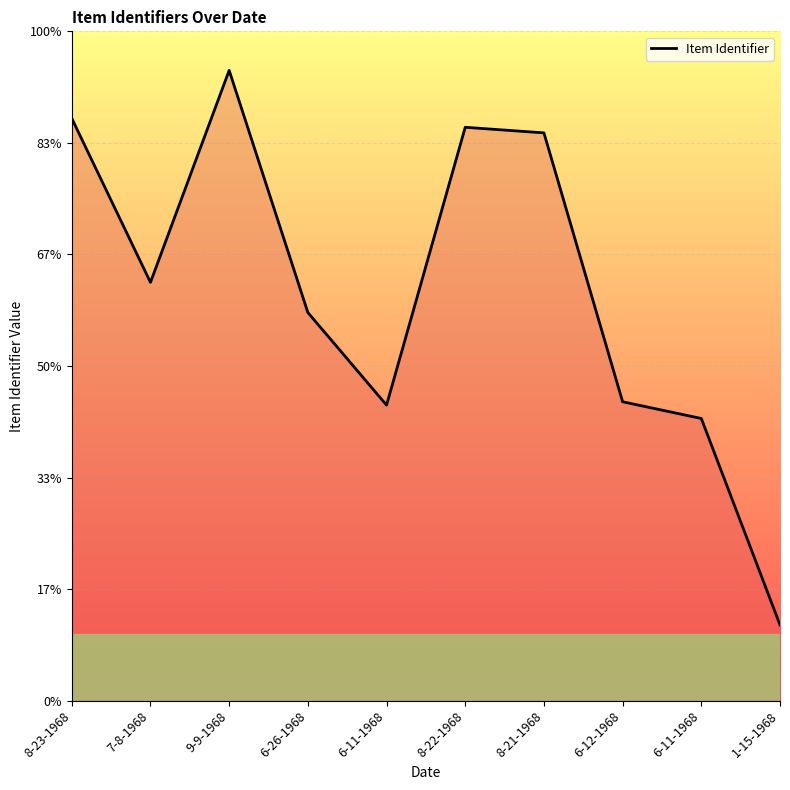

Does the chart display data point markers on the line(s)?

No